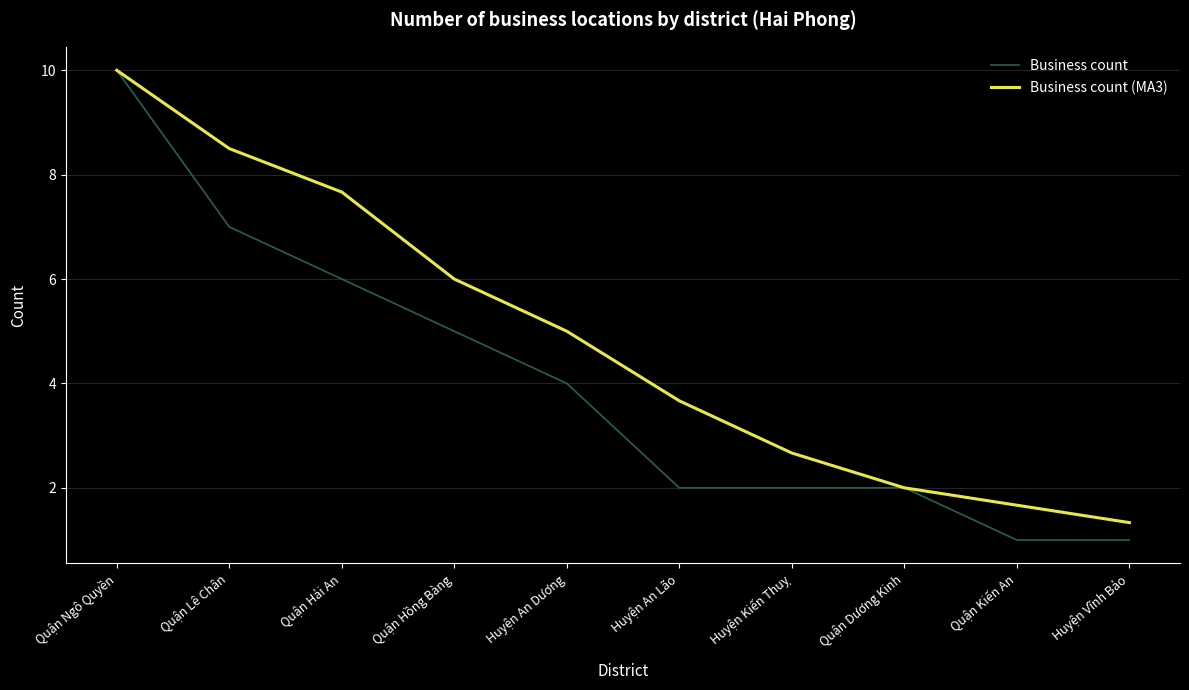

What position from the right is Huyện Kiến Thuỵ?

4